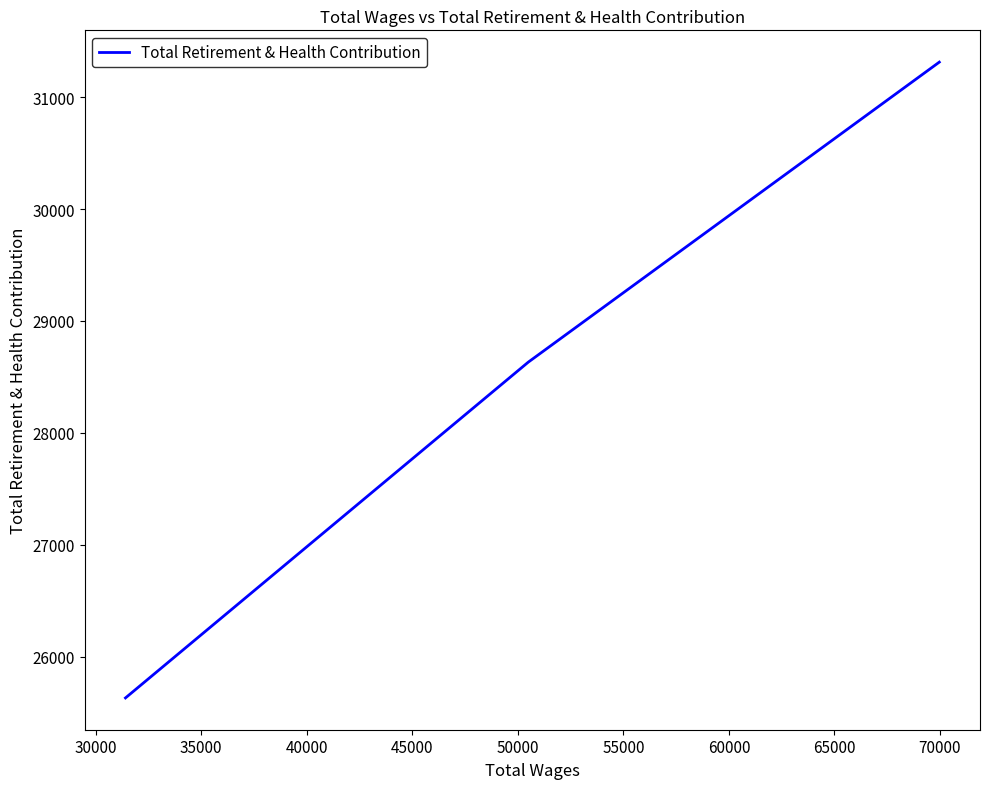

What is the minimum value shown in the chart?

25633